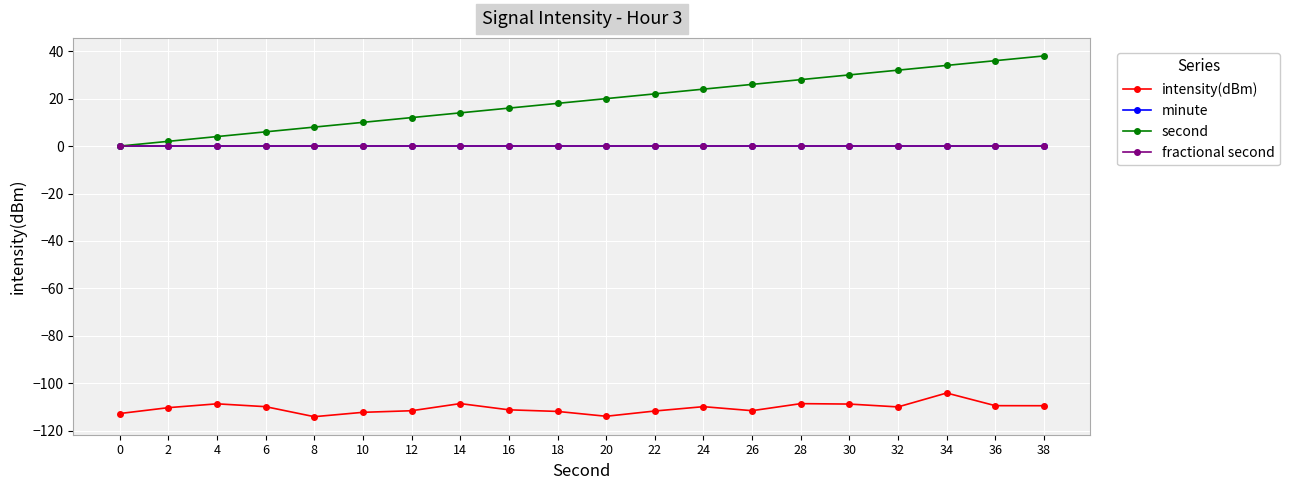

Reading right to left, transcribe all the data shown in this chart.

intensity(dBm): 38=-109.5	36=-109.4	34=-104.1	32=-110.0	30=-108.8	28=-108.6	26=-111.5	24=-109.9	22=-111.7	20=-113.9	18=-111.9	16=-111.2	14=-108.6	12=-111.6	10=-112.2	8=-114.1	6=-109.9	4=-108.7	2=-110.3	0=-112.8
minute: 38=0.0	36=0.0	34=0.0	32=0.0	30=0.0	28=0.0	26=0.0	24=0.0	22=0.0	20=0.0	18=0.0	16=0.0	14=0.0	12=0.0	10=0.0	8=0.0	6=0.0	4=0.0	2=0.0	0=0.0
second: 38=38.0	36=36.0	34=34.0	32=32.0	30=30.0	28=28.0	26=26.0	24=24.0	22=22.0	20=20.0	18=18.0	16=16.0	14=14.0	12=12.0	10=10.0	8=8.0	6=6.0	4=4.0	2=2.0	0=0.0
fractional second: 38=0.0	36=0.0	34=0.0	32=0.0	30=0.0	28=0.0	26=0.0	24=0.0	22=0.0	20=0.0	18=0.0	16=0.0	14=0.0	12=0.0	10=0.0	8=0.0	6=0.0	4=0.0	2=0.0	0=0.0